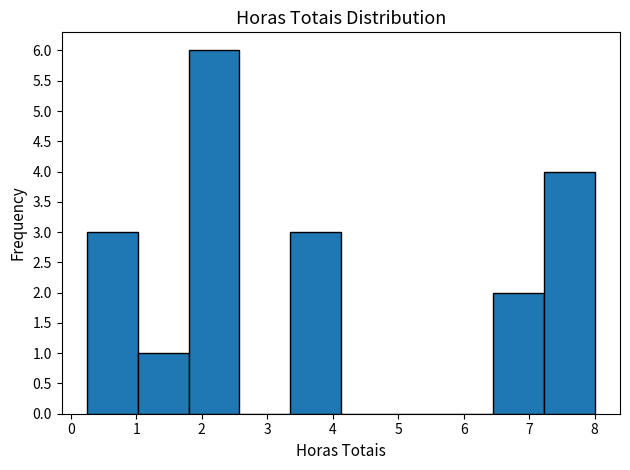

Over which range of the x-axis is the bar tallest?

1.8 to 2.6